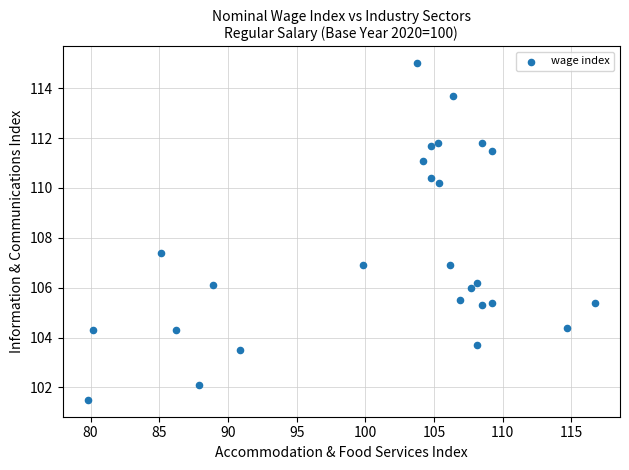

What is the range of Y values (max minus min)?

13.5